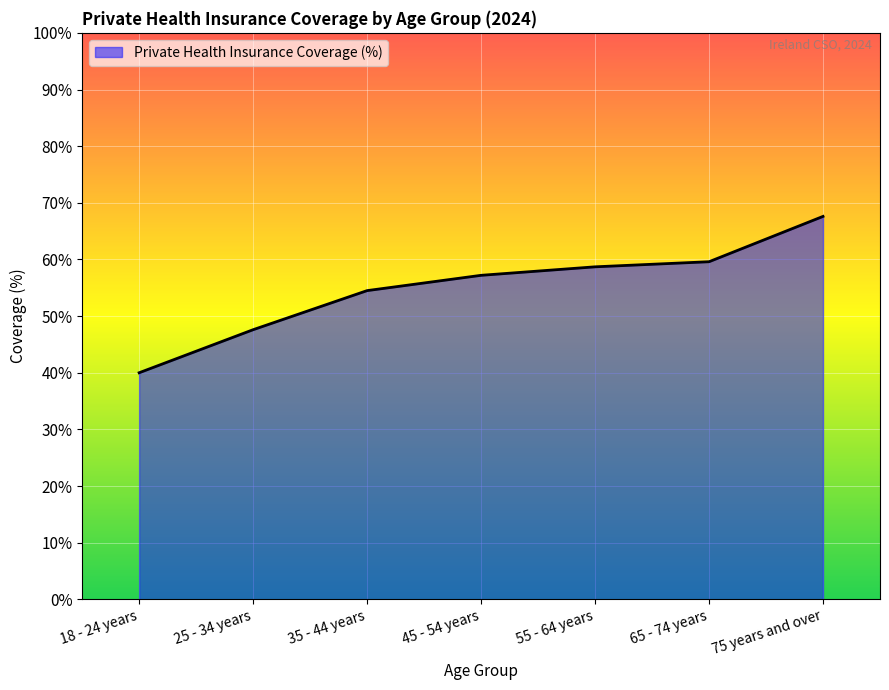

Reading left to right, what are all the values shown in this chart?

18 - 24 years=40.0	25 - 34 years=47.6	35 - 44 years=54.5	45 - 54 years=57.2	55 - 64 years=58.7	65 - 74 years=59.6	75 years and over=67.6